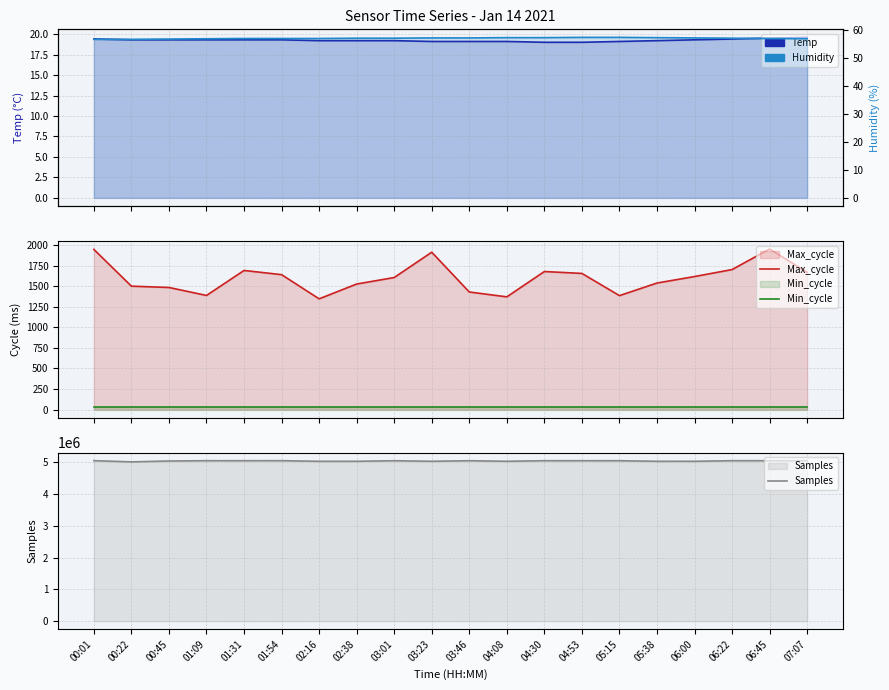

At how many categories does at least one series exceed 3458514?

20